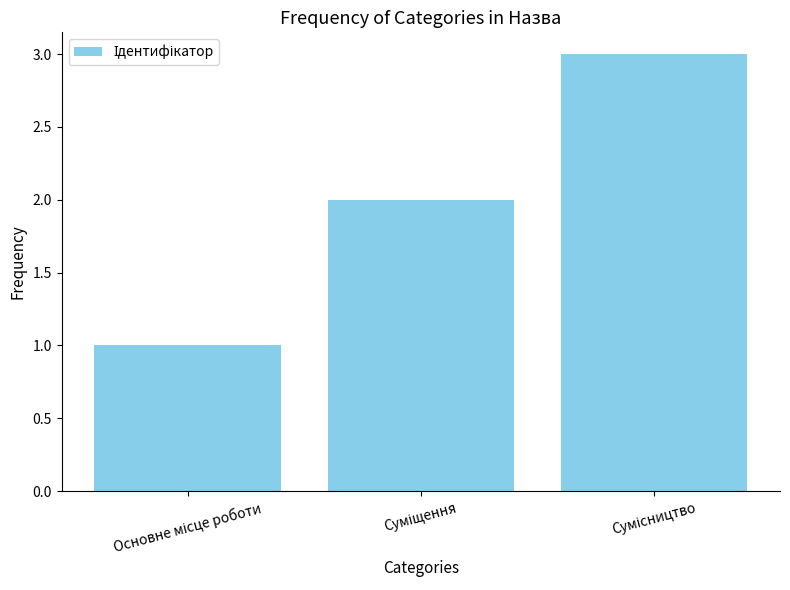

What is the maximum value shown in the chart?

3